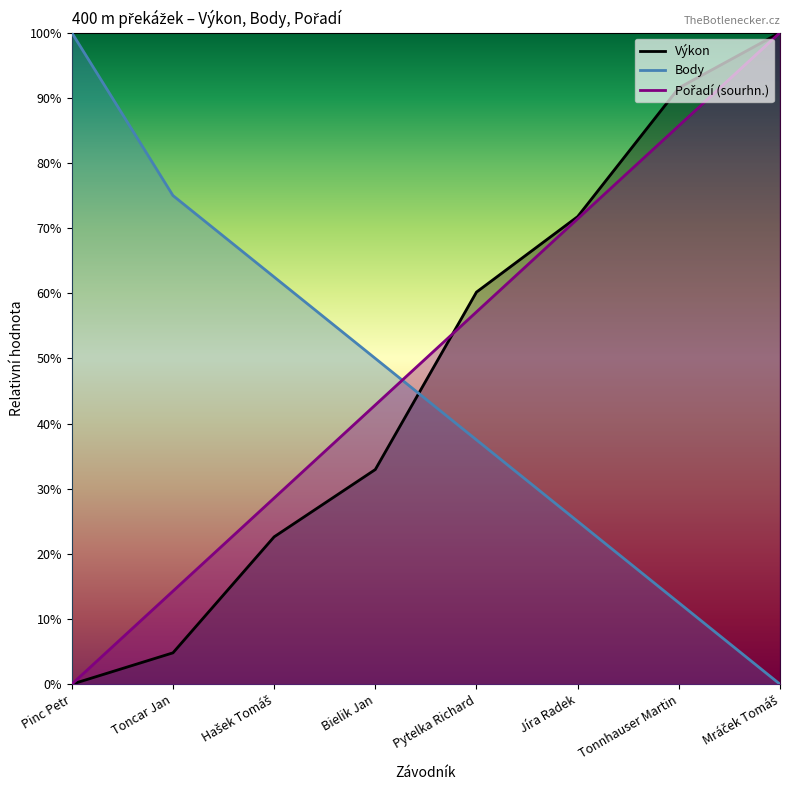

Which series ends up on top after the final intersection of Výkon and Pořadí (sourhn.)?

Výkon